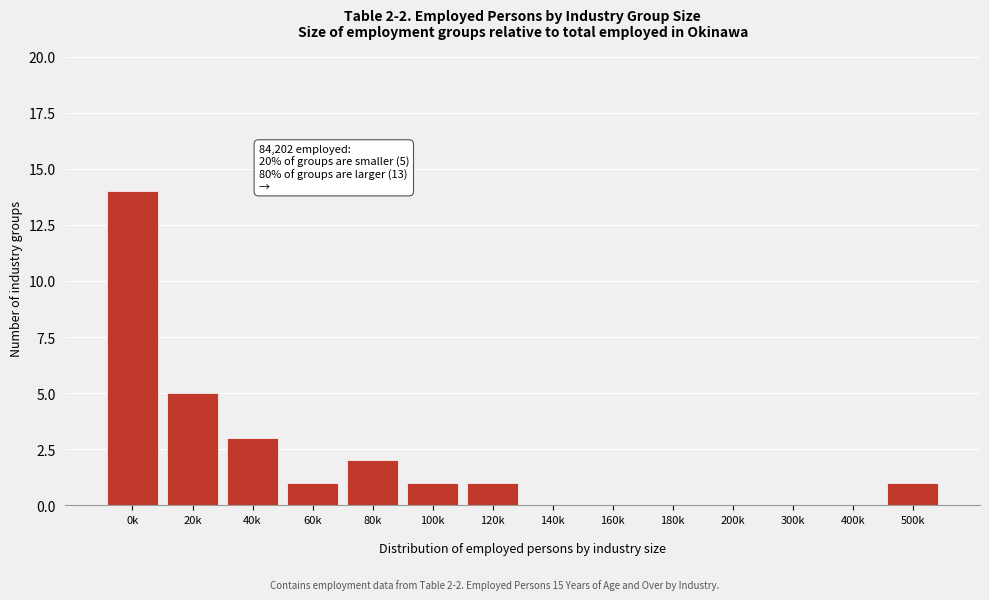

What is the greatest value displayed?

14